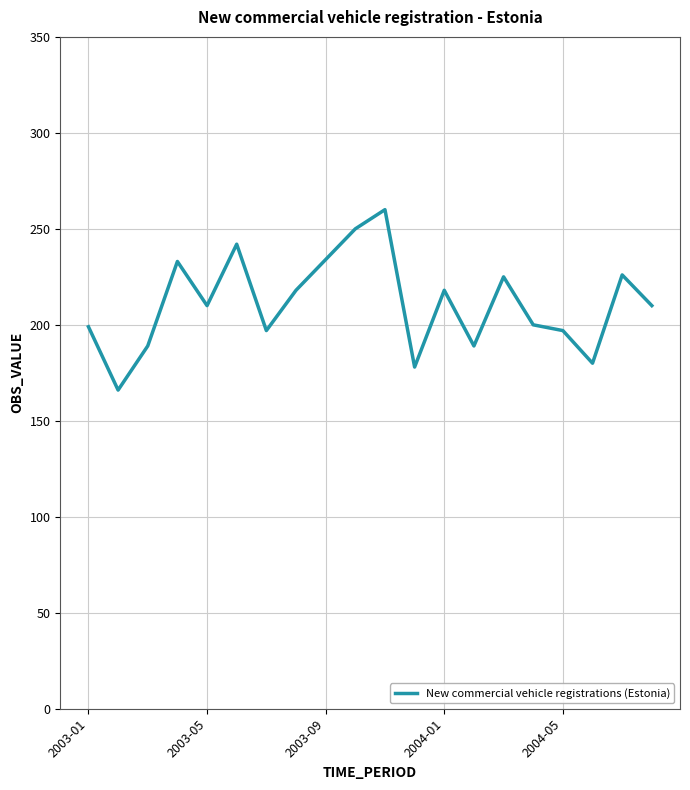

What is the minimum value shown in the chart?

166